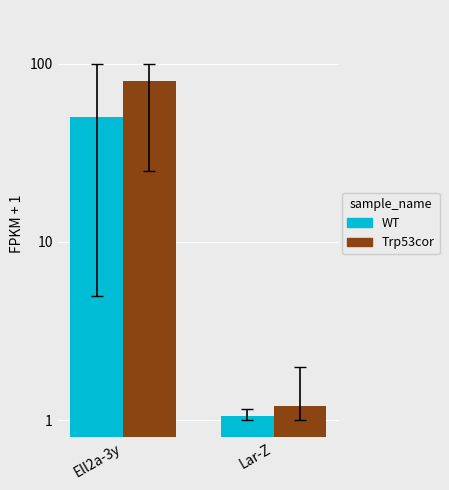

Between Ell2a-3y and Lar-Z, which is larger?

Ell2a-3y